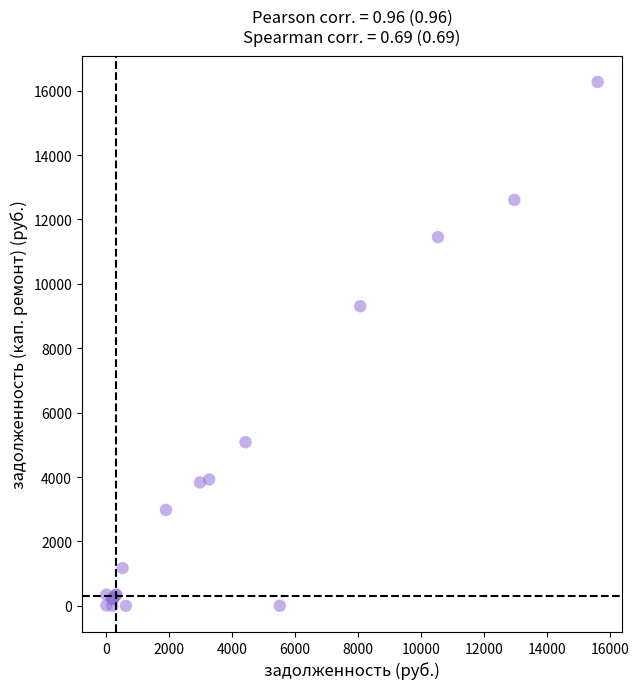

What Y value in the scatter plot is closest to 8134?

9304.7